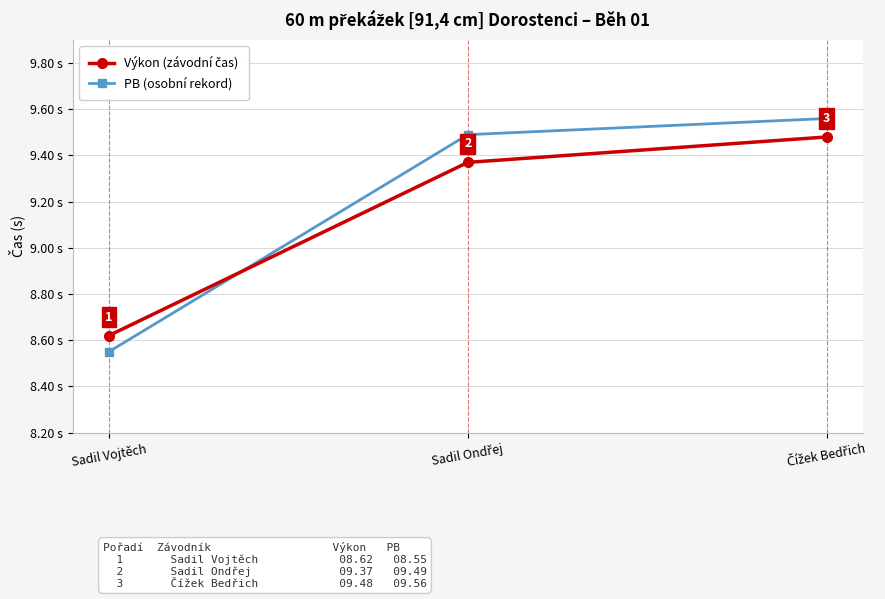

What is the label of the 3rd point from the right?

Sadil Vojtěch